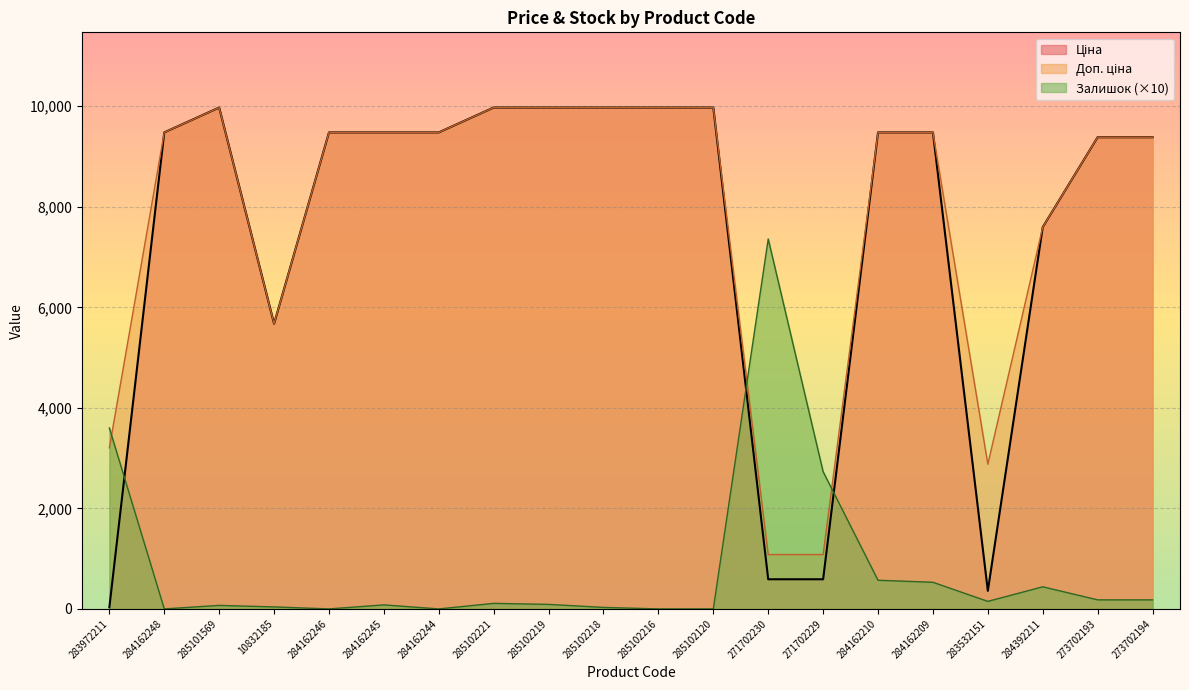

At how many categories does at least one series exceed 3244?

18